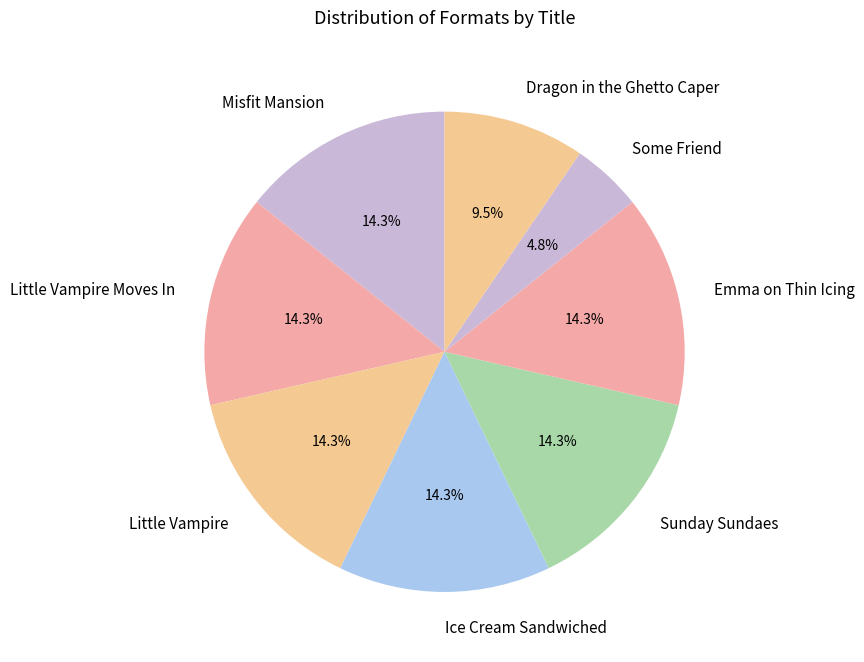

What is the total percentage of Dragon in the Ghetto Caper and Sunday Sundaes?

23.8%